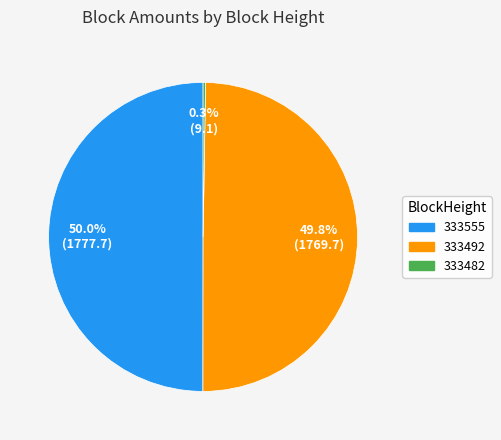

What portion of the pie excludes 333492?

50.2%